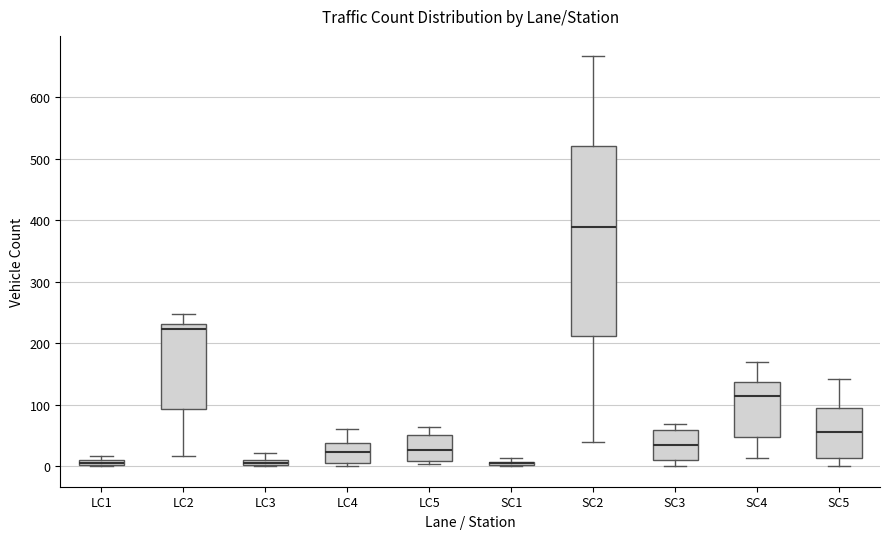

Which box is the tallest, from its lower edge to its upper edge?

SC2